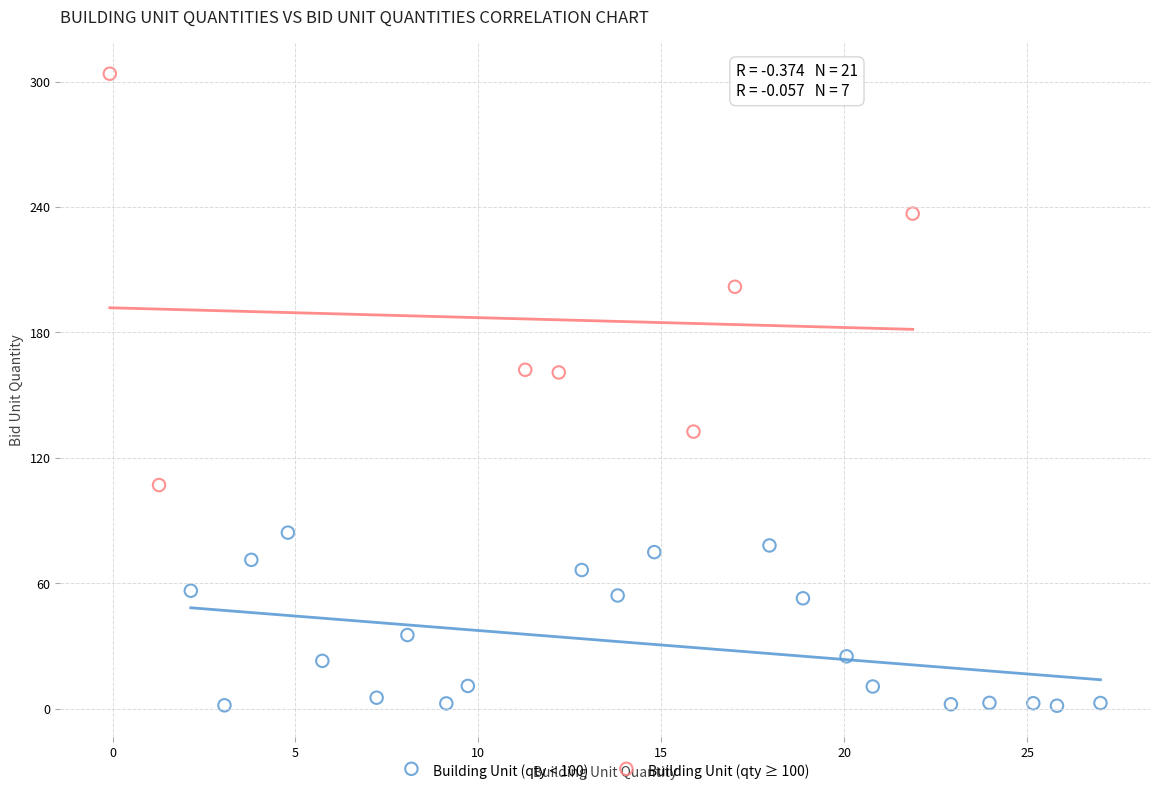

Which series contains the lowest Y value?

Building Unit (qty < 100)